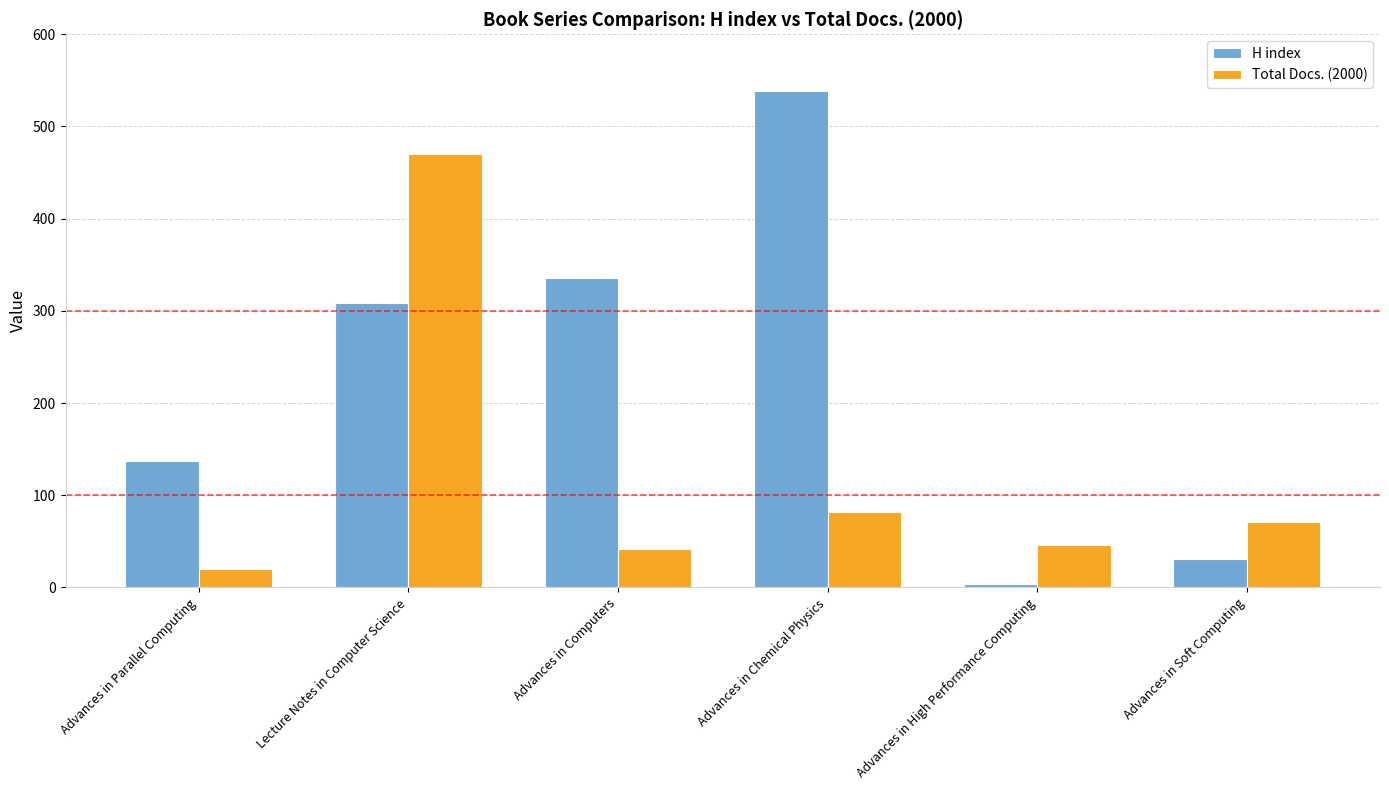

How many bars are there in total?

12